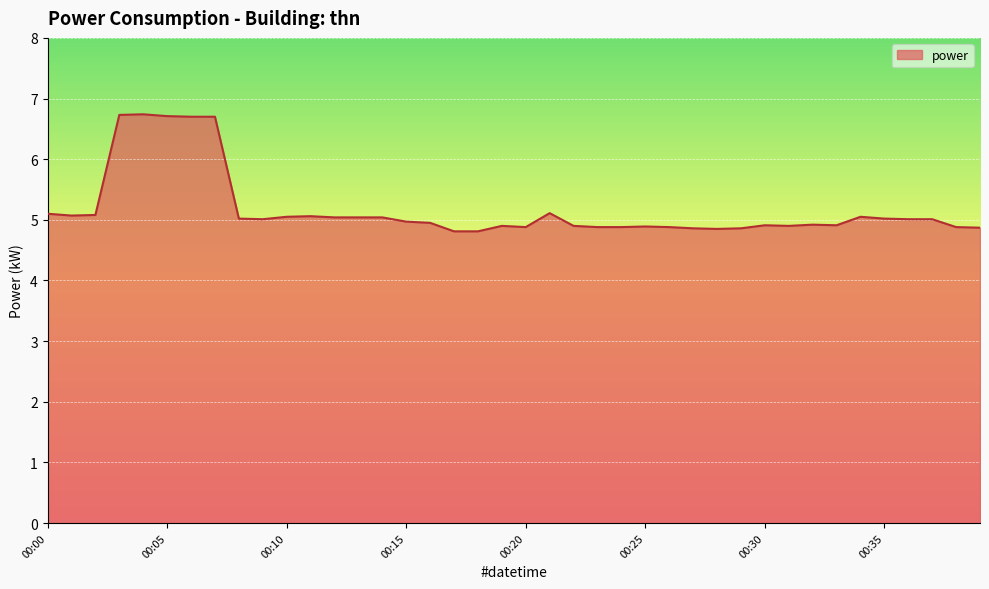

What is the greatest value displayed?

6.7